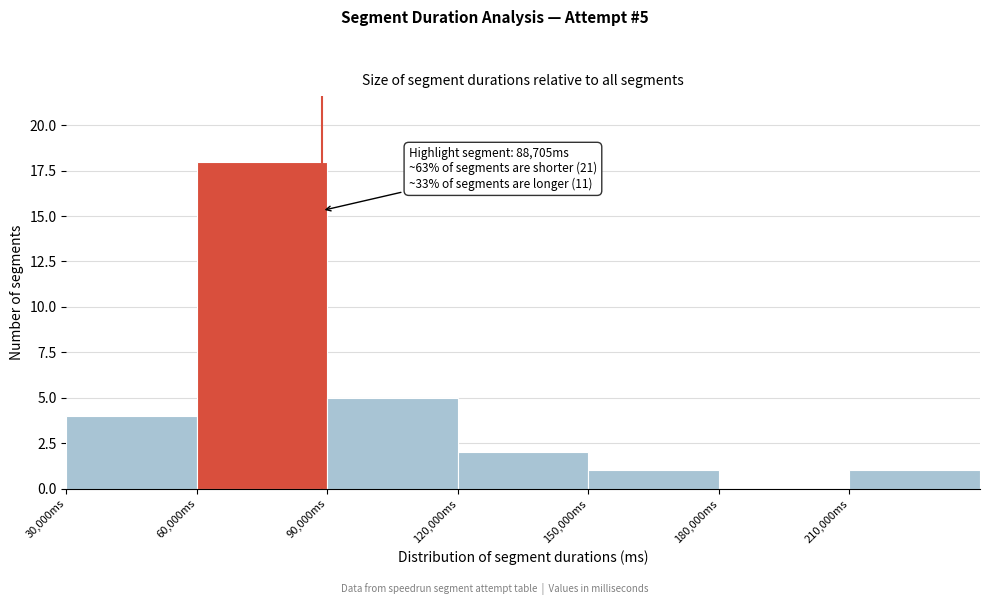

Over which range of the x-axis is the bar tallest?

60000 to 90000